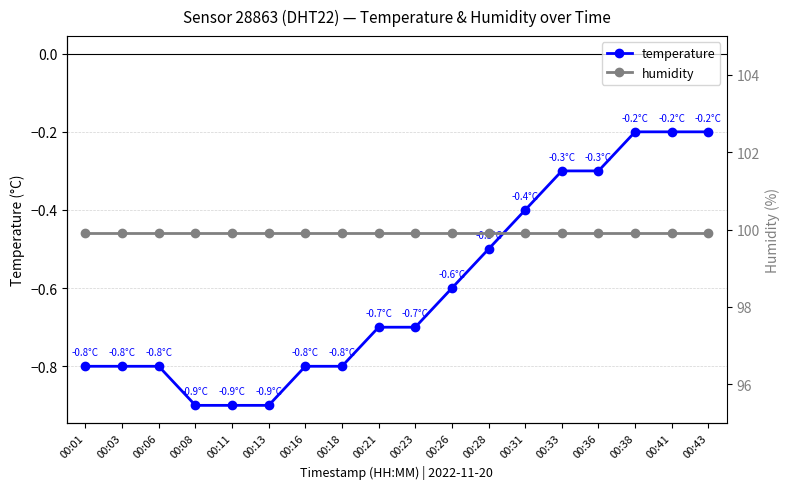

What is the value of the temperature point at the 3rd from the left?

-0.8